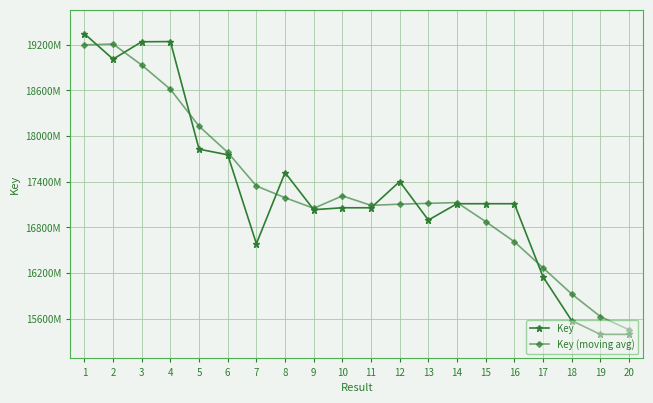

What is the minimum value shown in the chart?

153934410